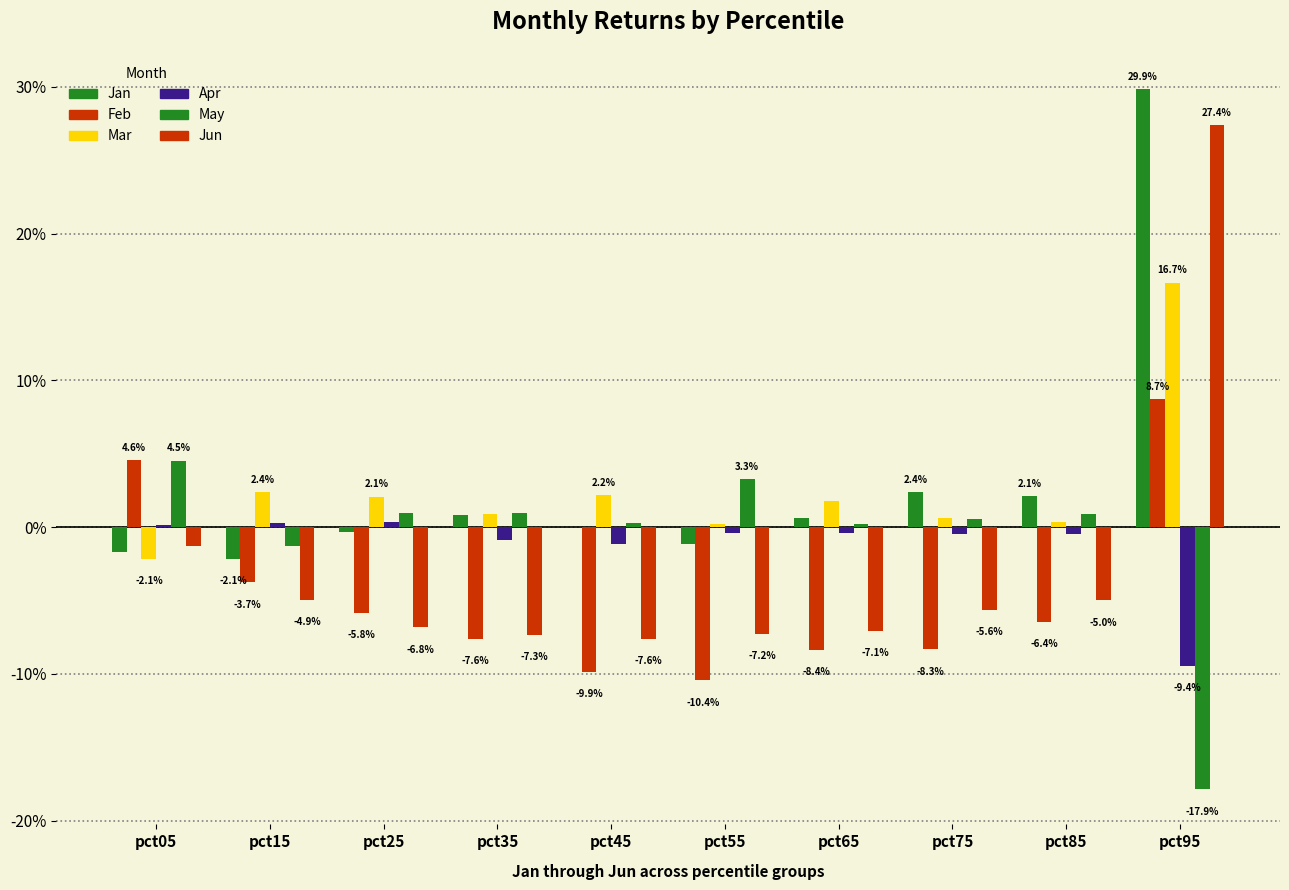

Does the chart contain stacked bars?

No